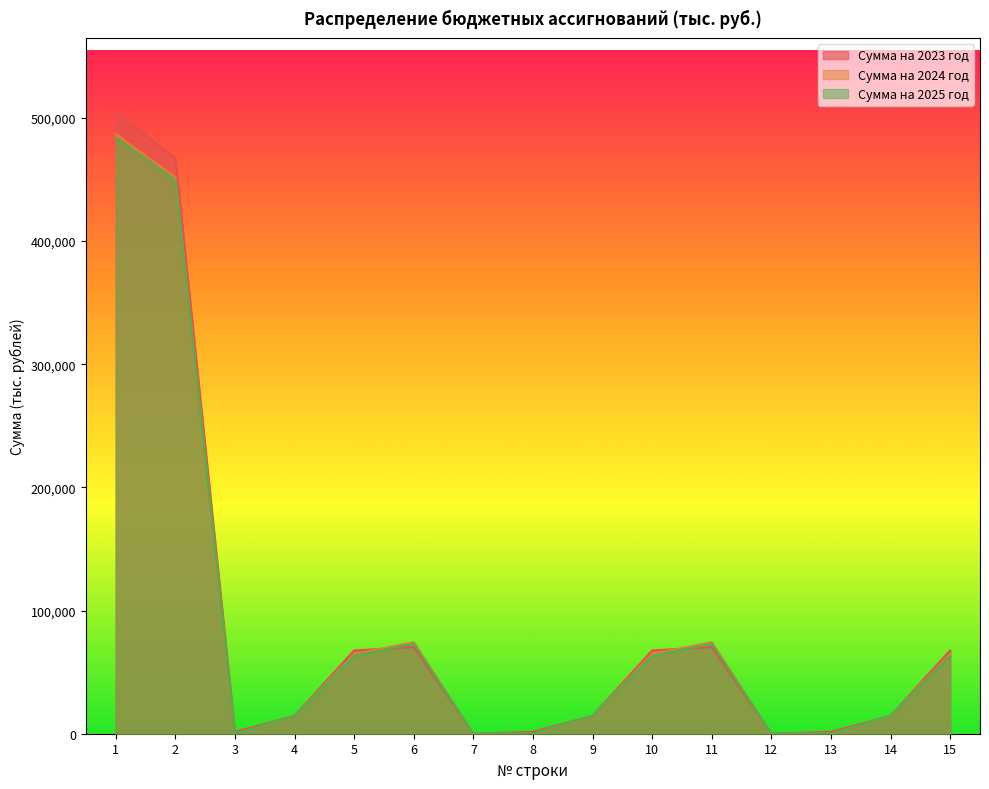

What is the difference between the maximum and minimum values in the Сумма на 2025 год series?

484106.1